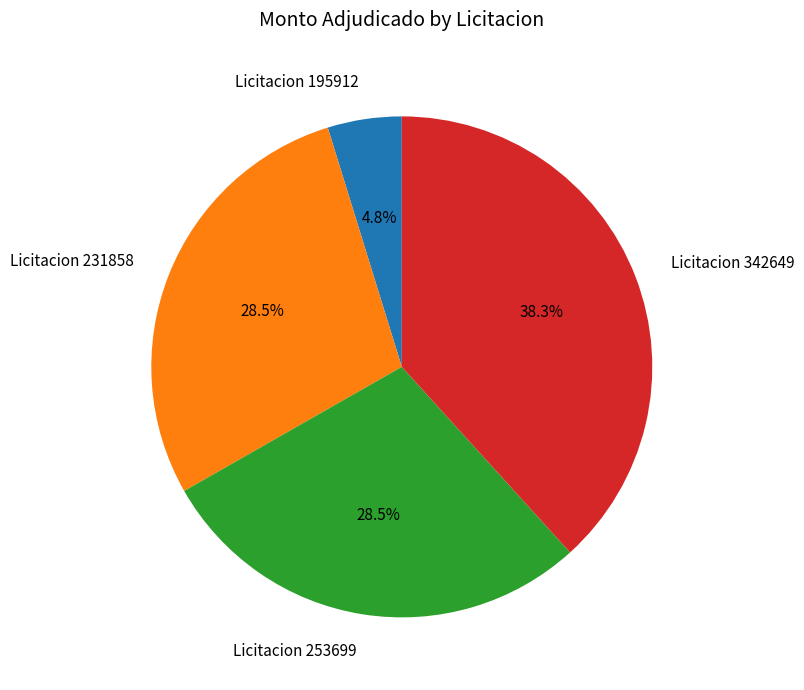

What is the smallest slice in the pie chart?

Licitacion 195912